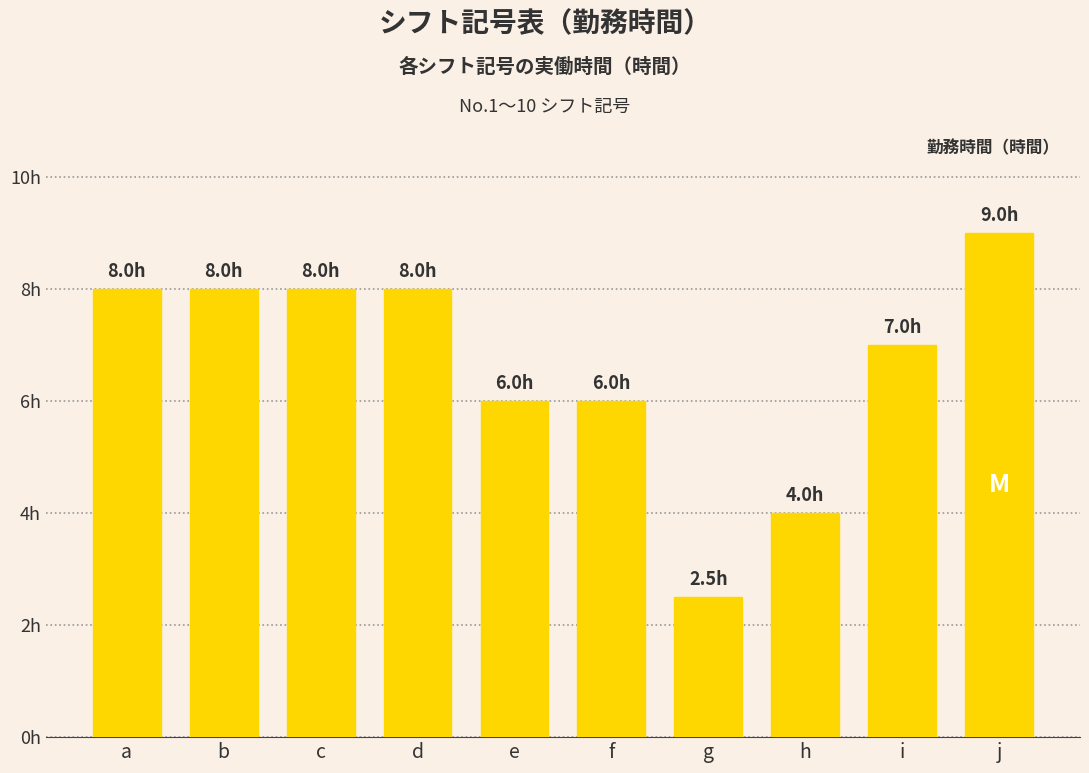

Does the chart contain any negative values?

No